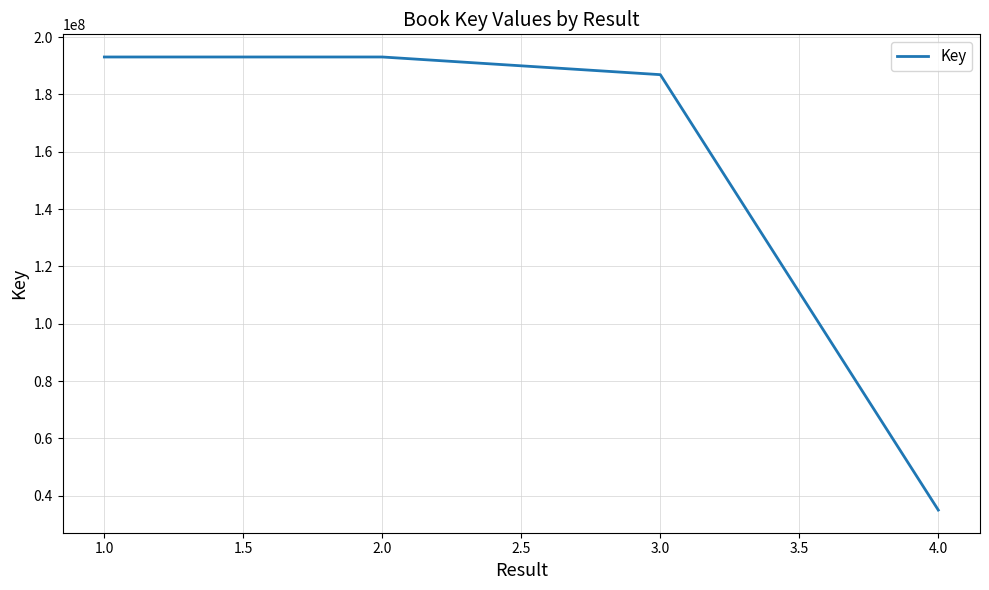

True or false: the data shows 20255029 at 2.0.

False